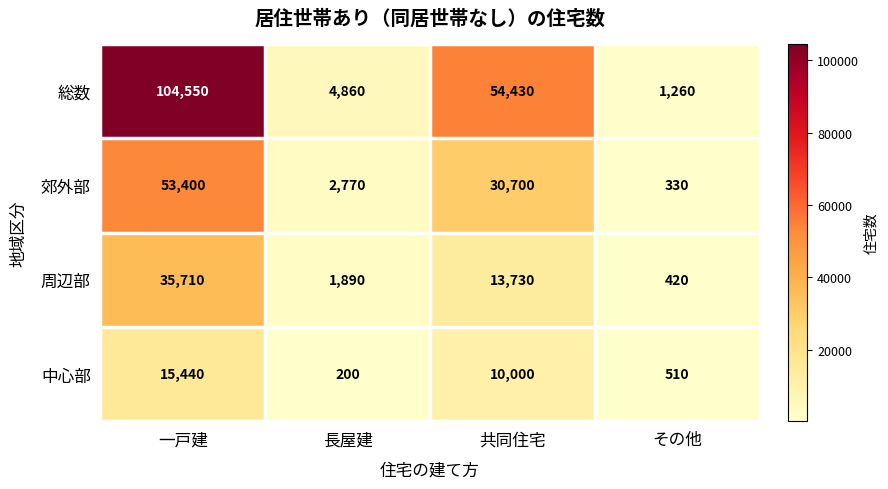

At which label is 総数 closest to 52905?

共同住宅